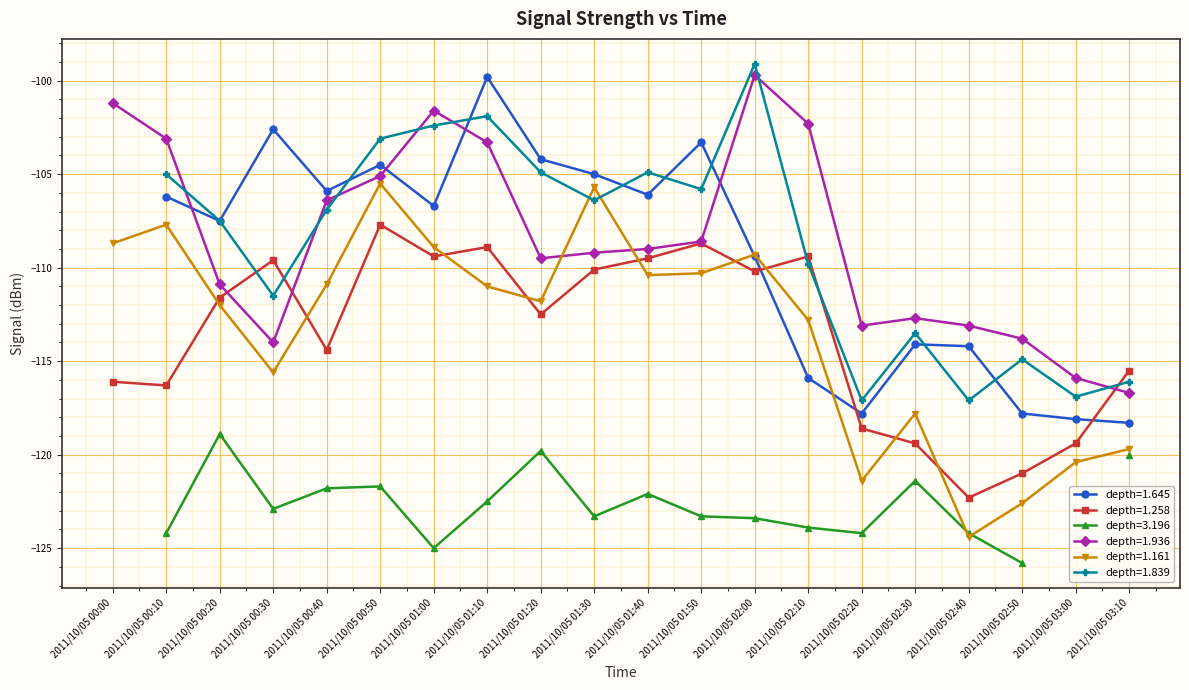

In 1.161, how many points are lower than both neighbors (excluding endpoints)?

5